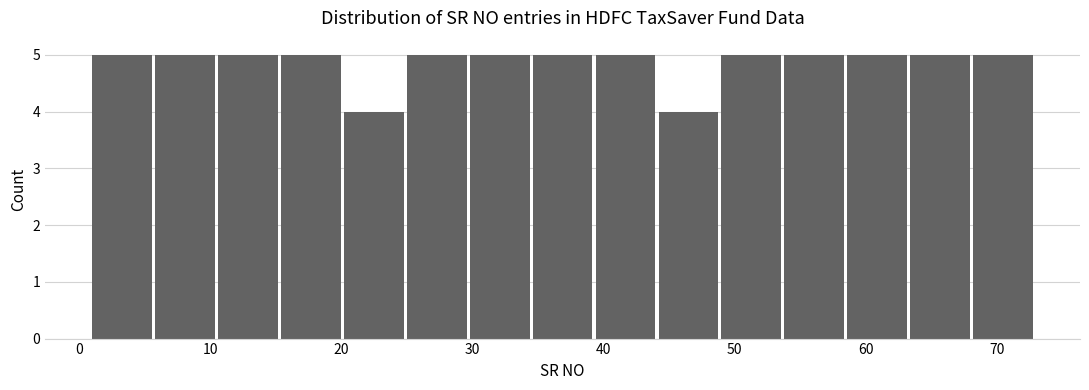

Reading left to right, list every bar in this chart as the range it spans on the x-axis followed by its height. Neither the bar edges nor the heights are printed on the chart, so give them approximately, as read against the axes.

1.0 to 5.8: 5
5.8 to 10.6: 5
10.6 to 15.4: 5
15.4 to 20.2: 5
20.2 to 25.0: 4
25.0 to 29.8: 5
29.8 to 34.6: 5
34.6 to 39.4: 5
39.4 to 44.2: 5
44.2 to 49.0: 4
49.0 to 53.8: 5
53.8 to 58.6: 5
58.6 to 63.4: 5
63.4 to 68.2: 5
68.2 to 73.0: 5